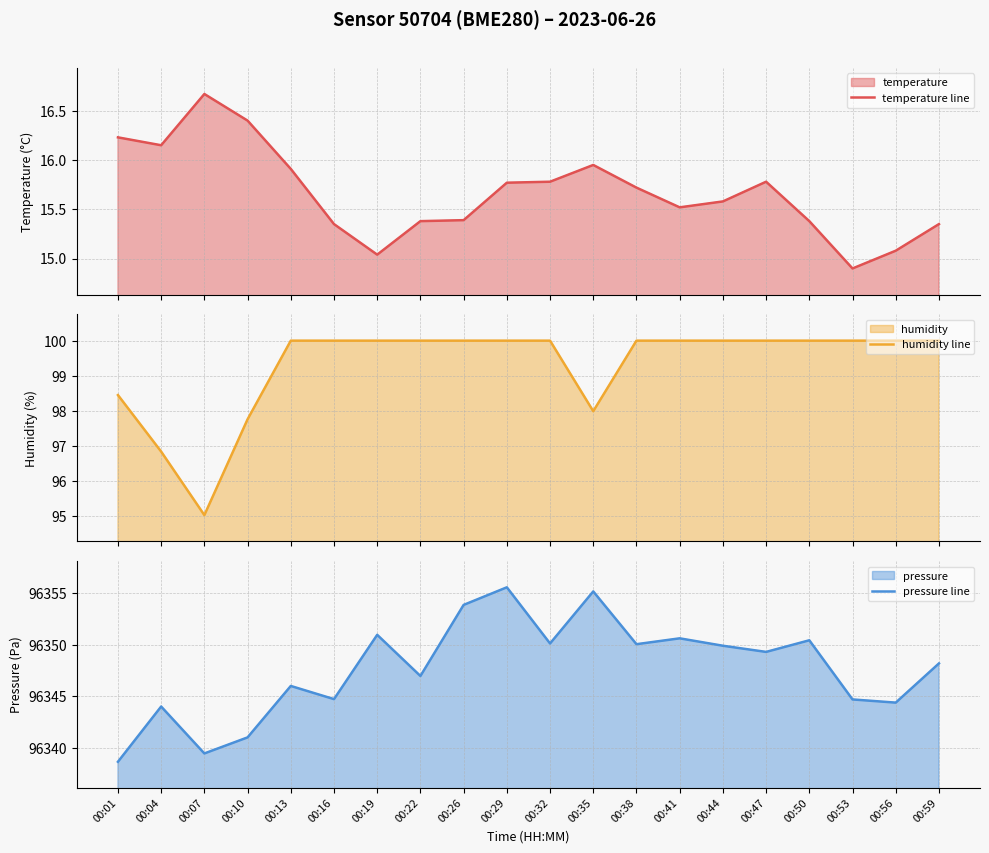

How many interior local peaks does the pressure line series have?

7